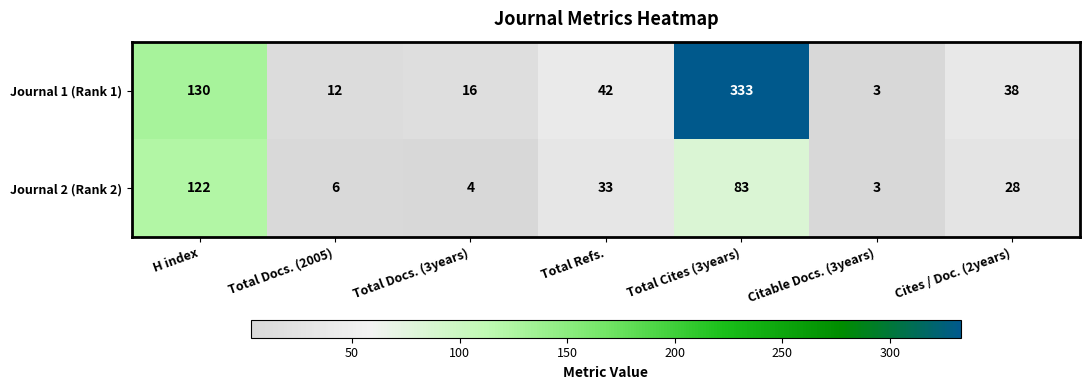

How many series are shown in this chart?

2